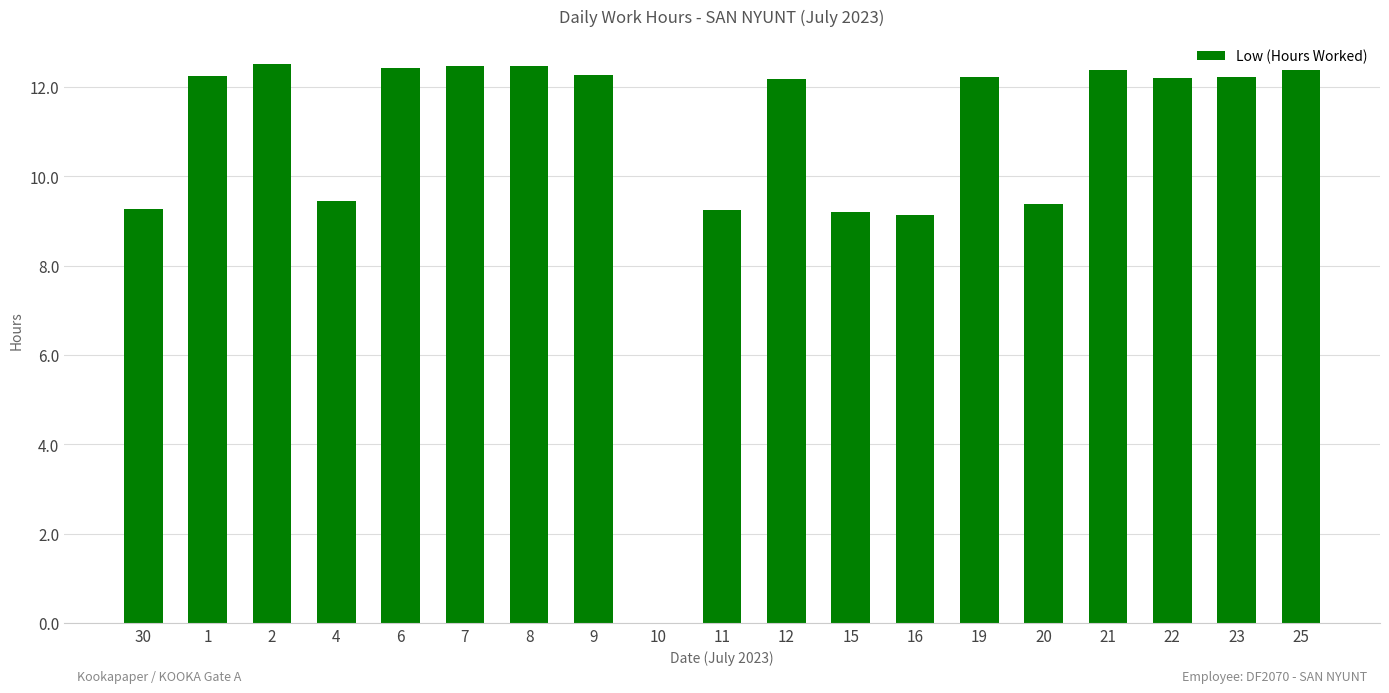

What value does the data have at 30?

9.3